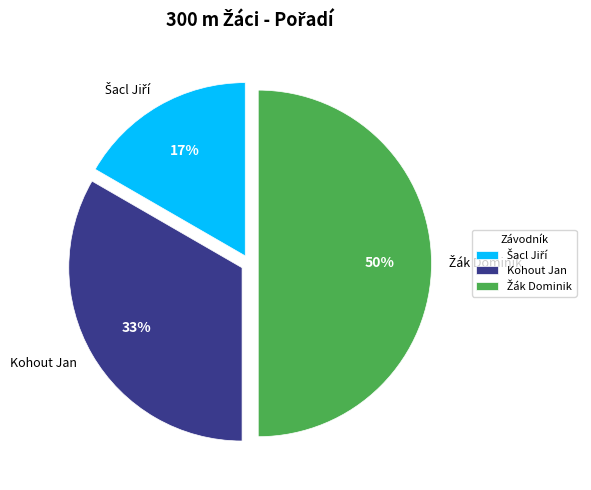

The Kohout Jan slice represents 33% of the pie. True or false?

True